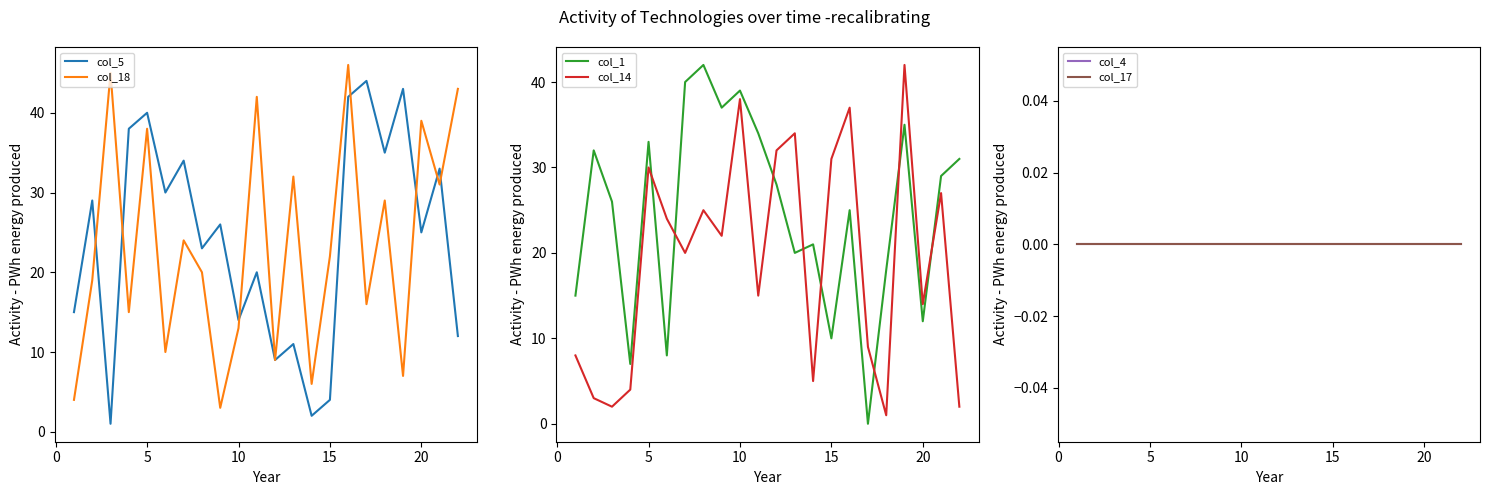

The value of col_14 at 5 is 47. True or false?

False